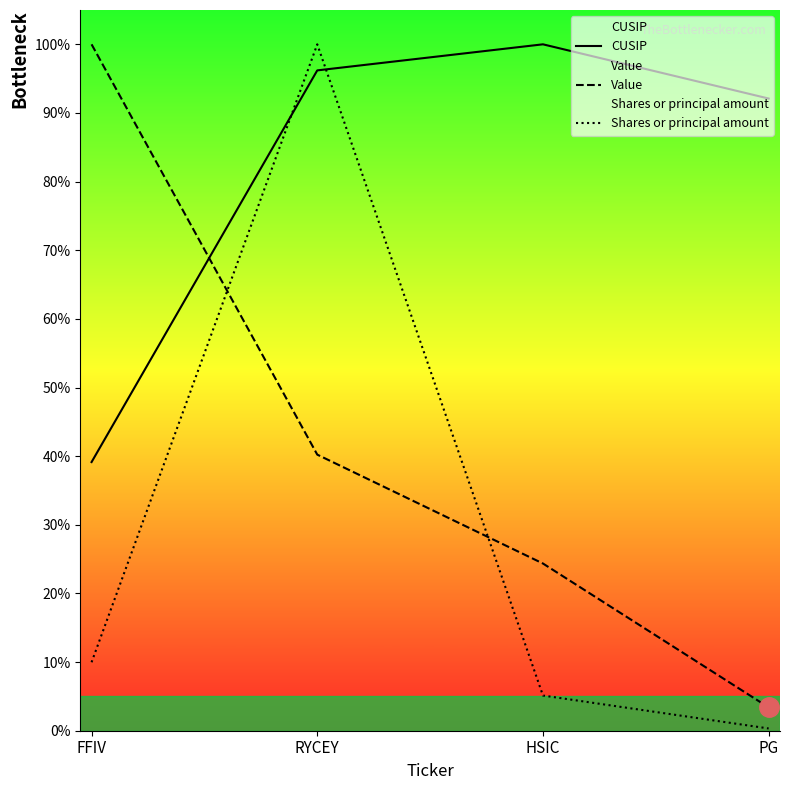

What is the difference between the maximum and minimum values in the CUSIP series?

0.6